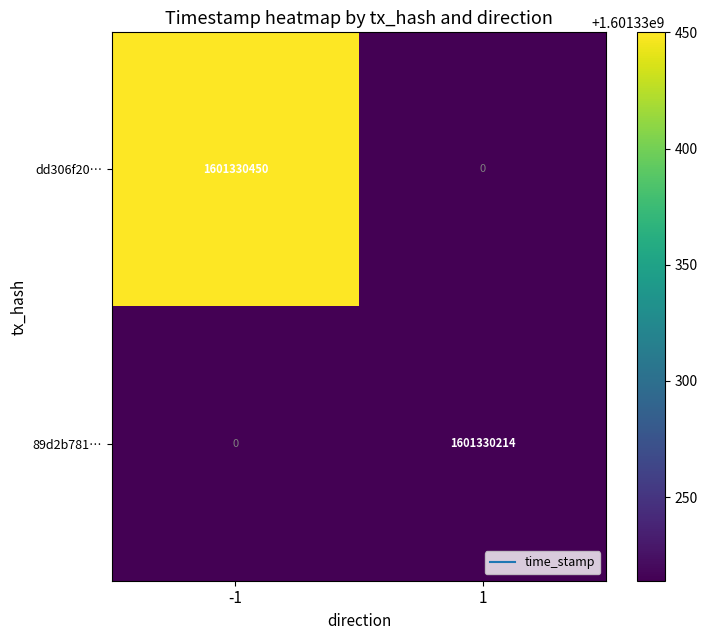

How many categories are shown in the chart?

2